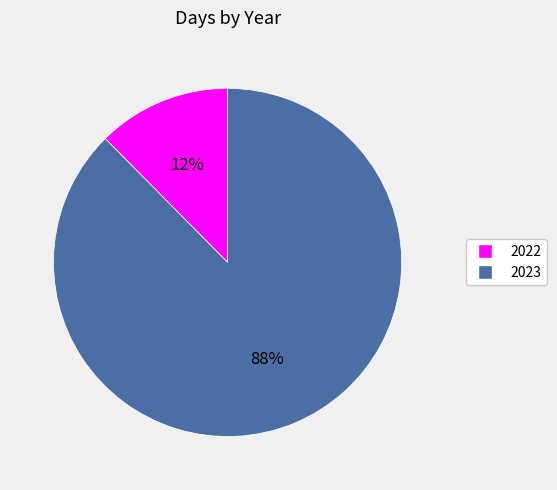

What percentage is the 2022 slice, to the nearest percent?

12%